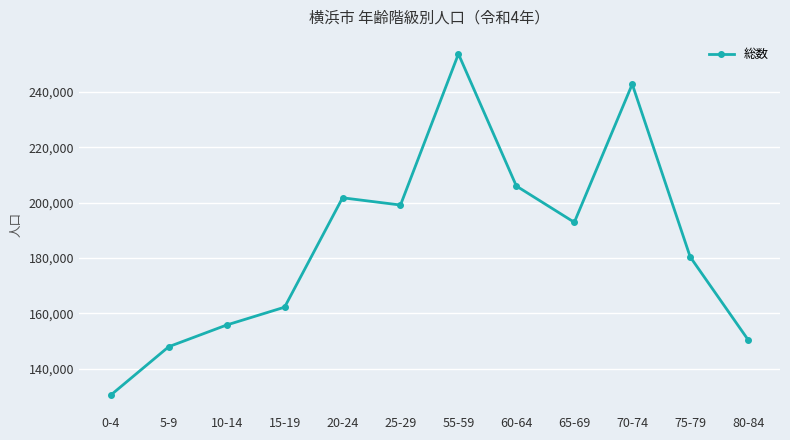

At which category does the chart reach its minimum across all series?

0-4